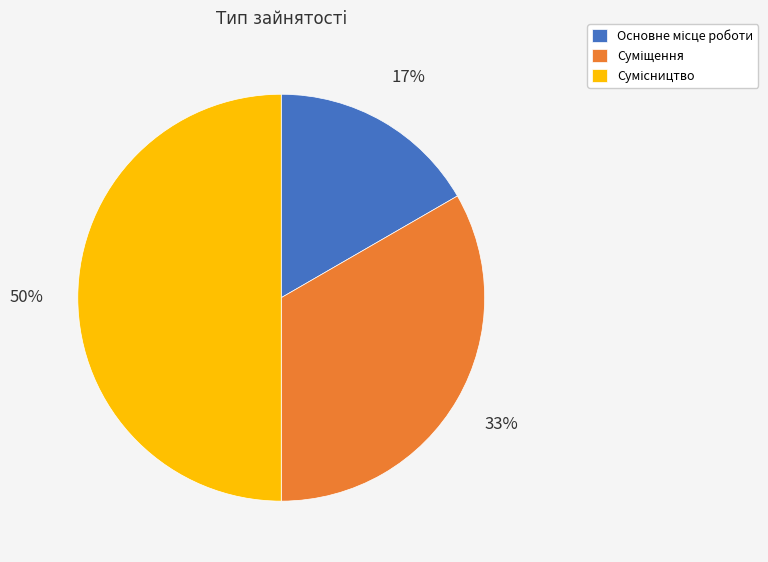

To the nearest percent, what is the difference between the largest and smallest slice percentages?

33%